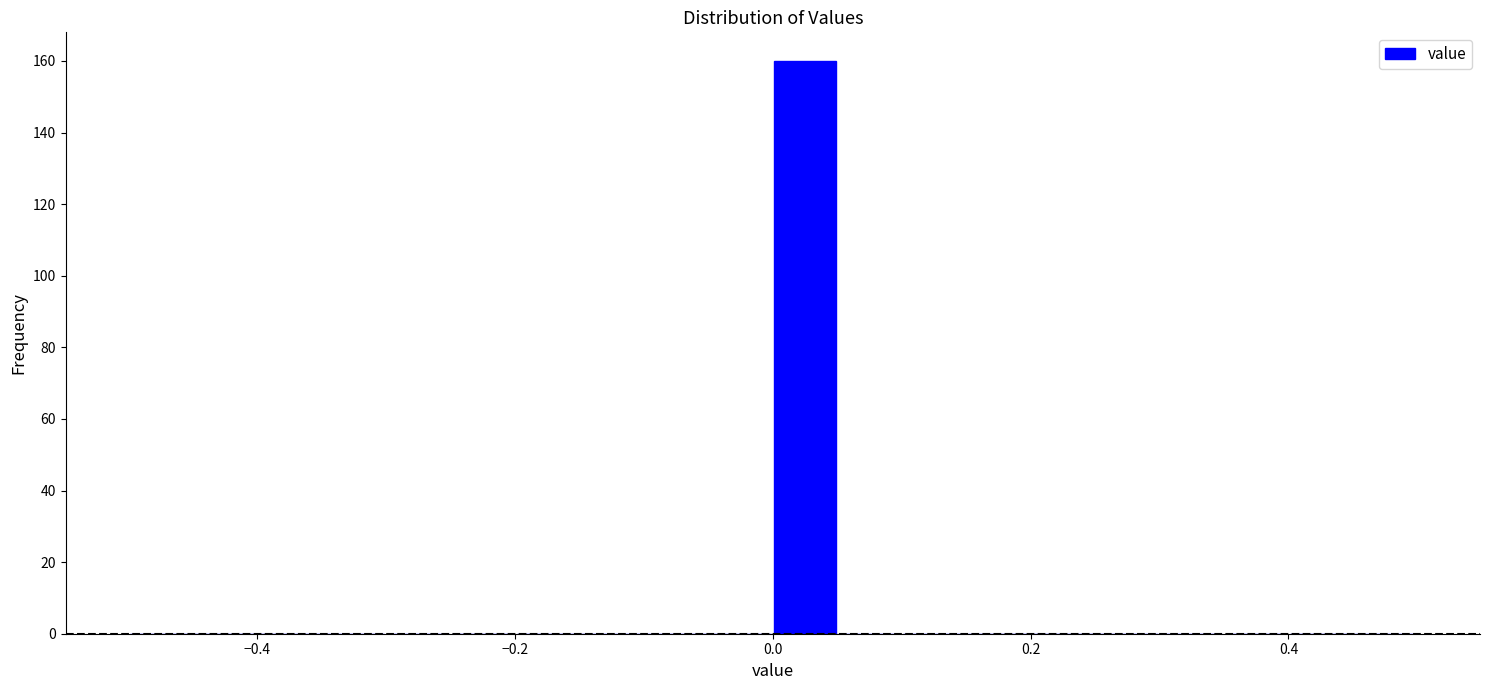

Read against the x-axis, roughly where is the centre of the tallest bar?

0.02